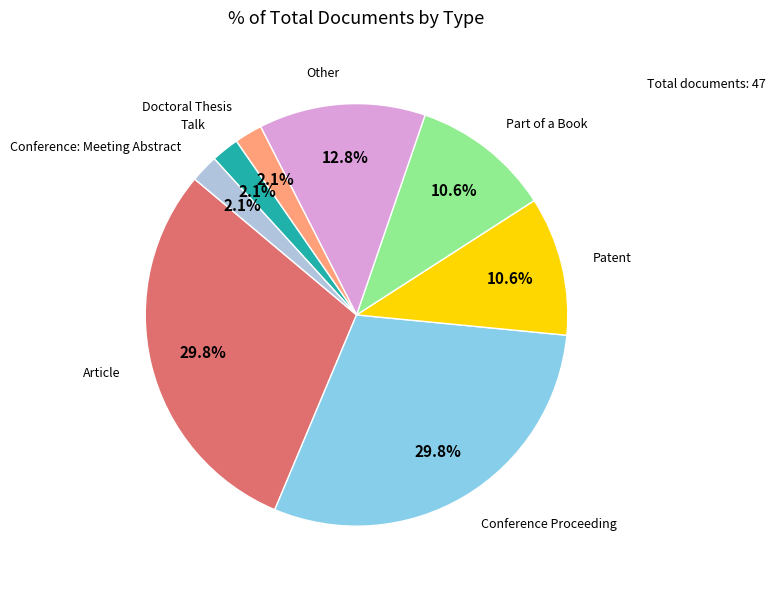

Does any single category account for the majority?

No